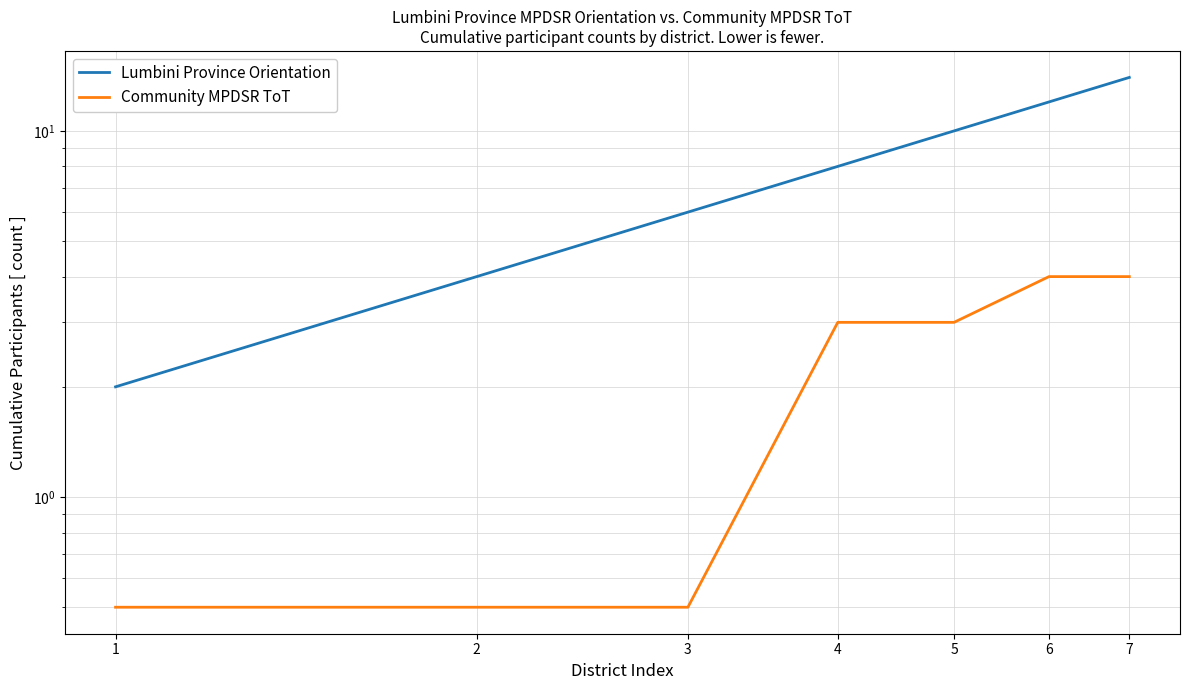

True or false: Community MPDSR ToT has more than 1 points higher than both neighbors.

False